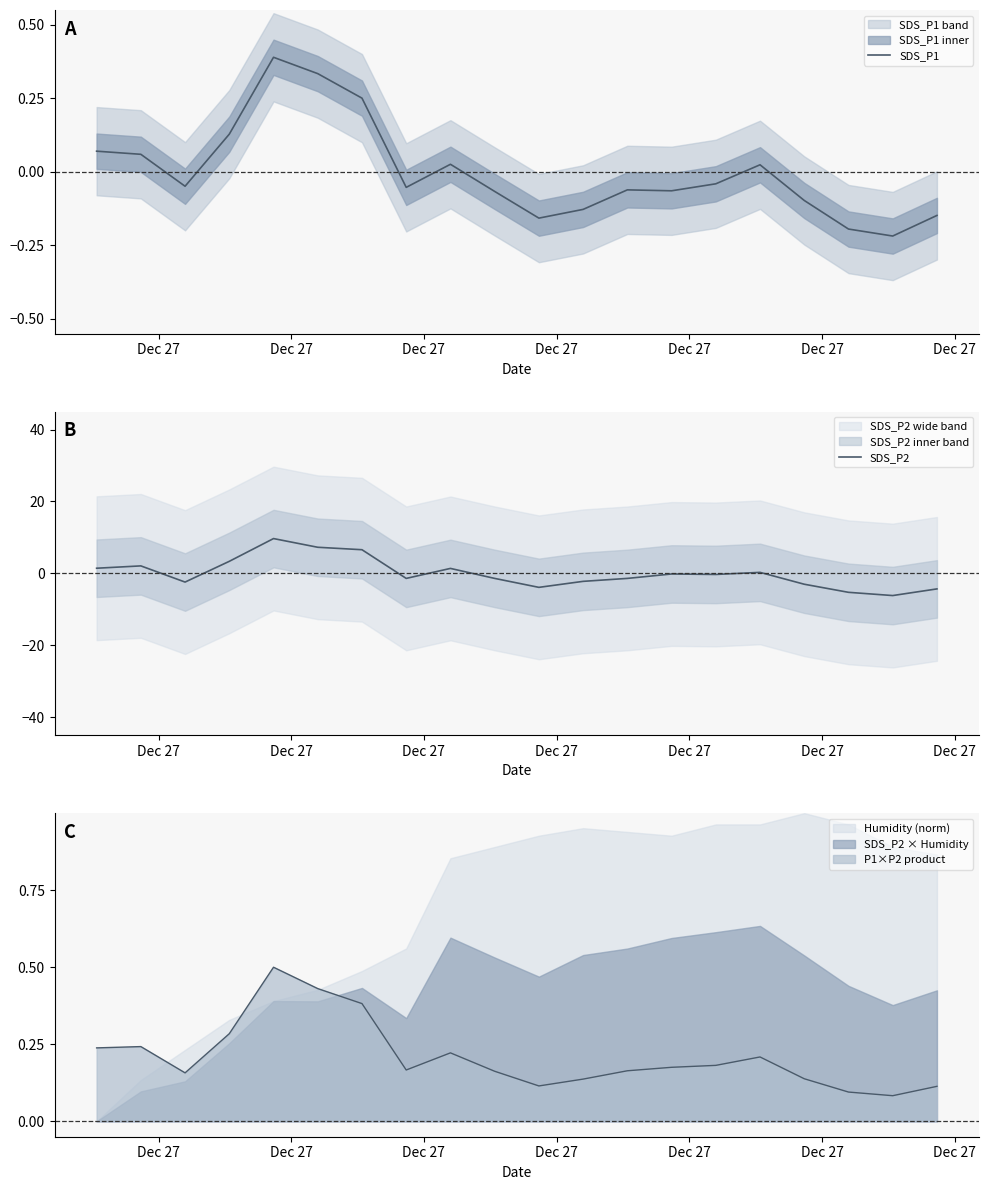

Is this an area chart (filled region under the line)?

No